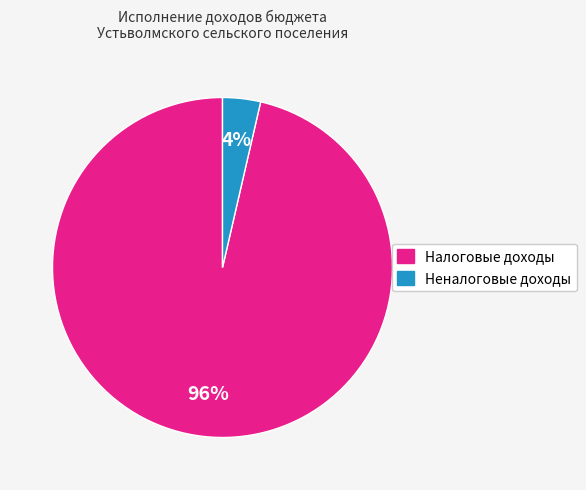

To the nearest percent, what is the average slice percentage?

50%